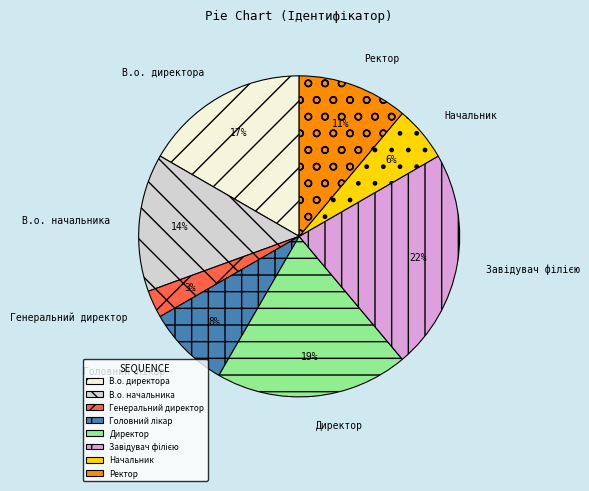

Count the number of slices in the pie.

8